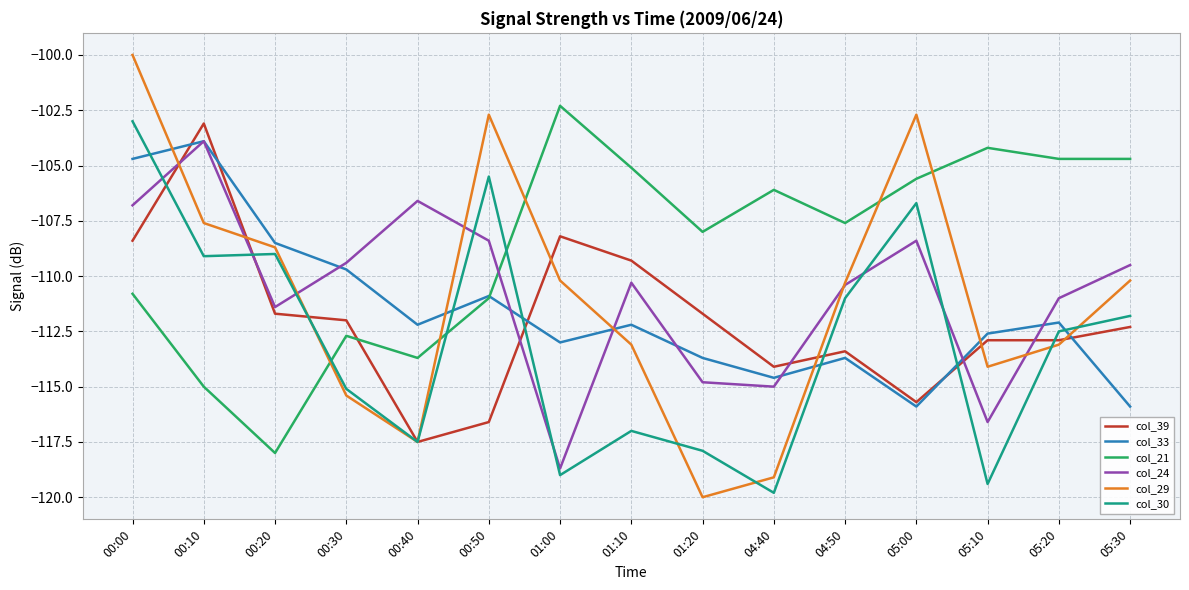

How many lines are shown in the chart?

6